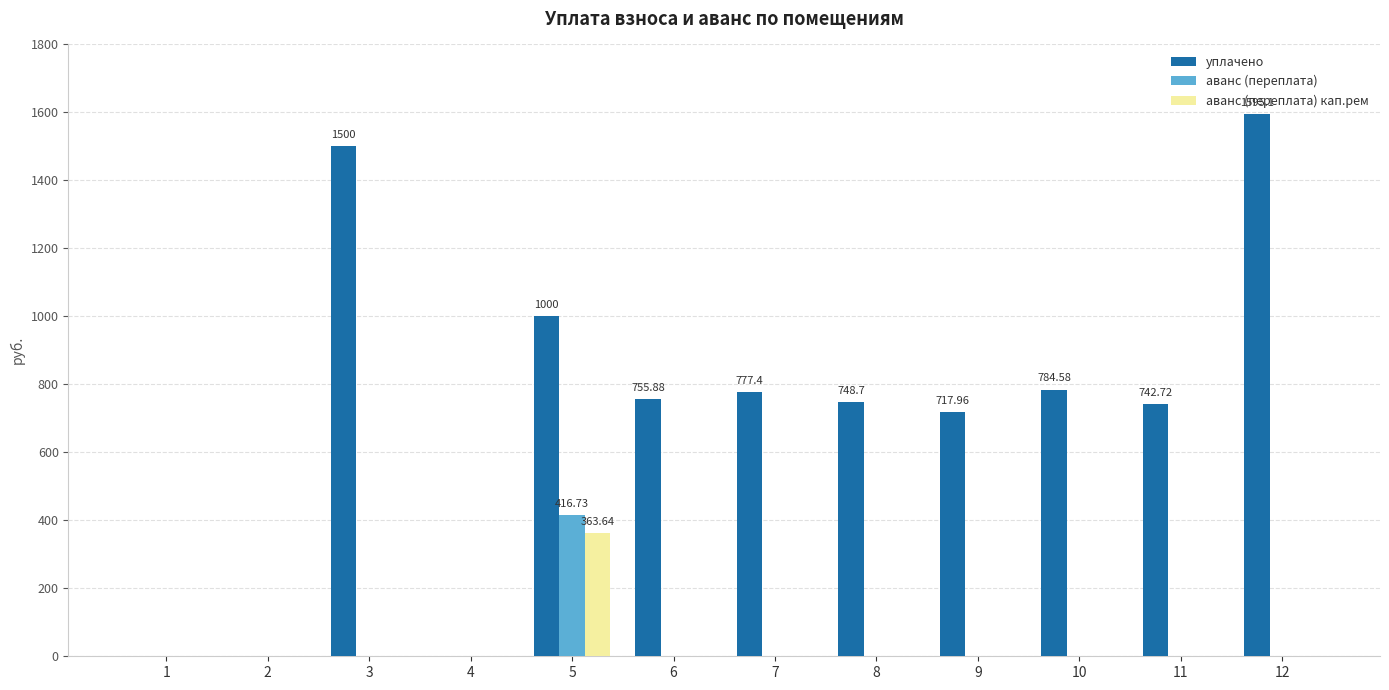

At which category is the sum across all series the highest?

5